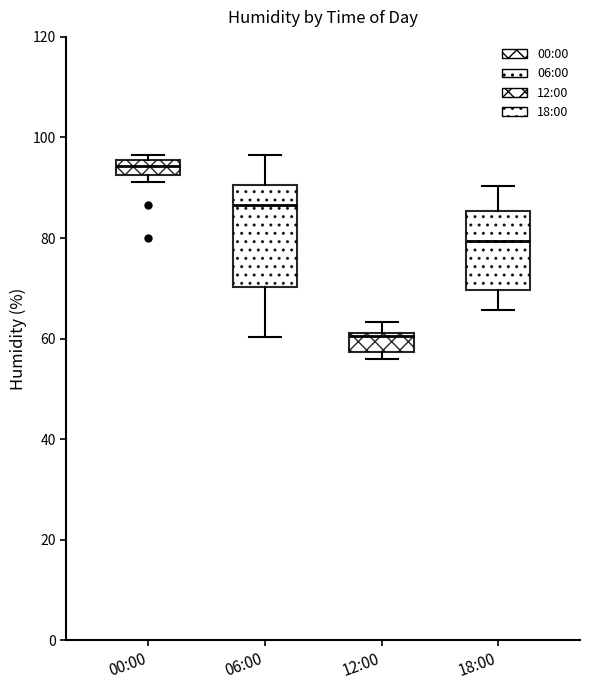

Comparing the boxes themselves (not the whiskers), which one is the tallest?

06:00